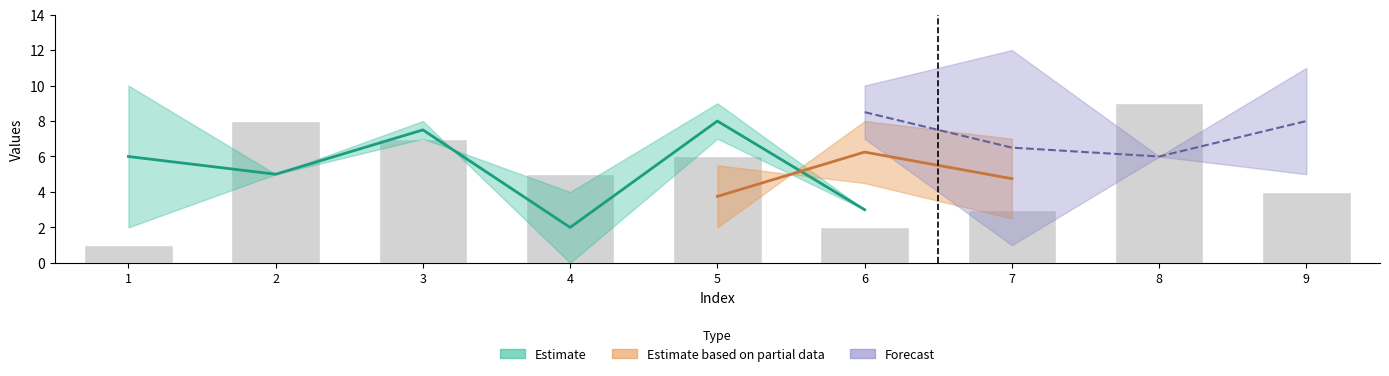

How many bars are there in total?

9